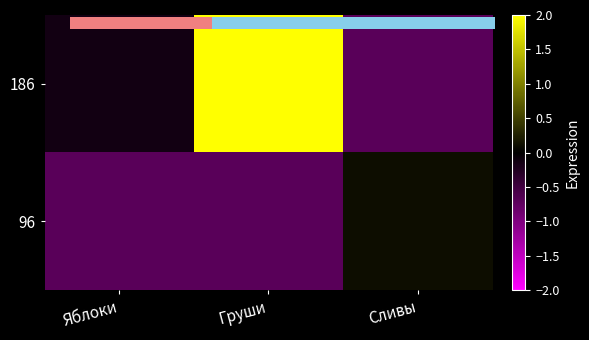

What is the sum of all 186 values?

1.3